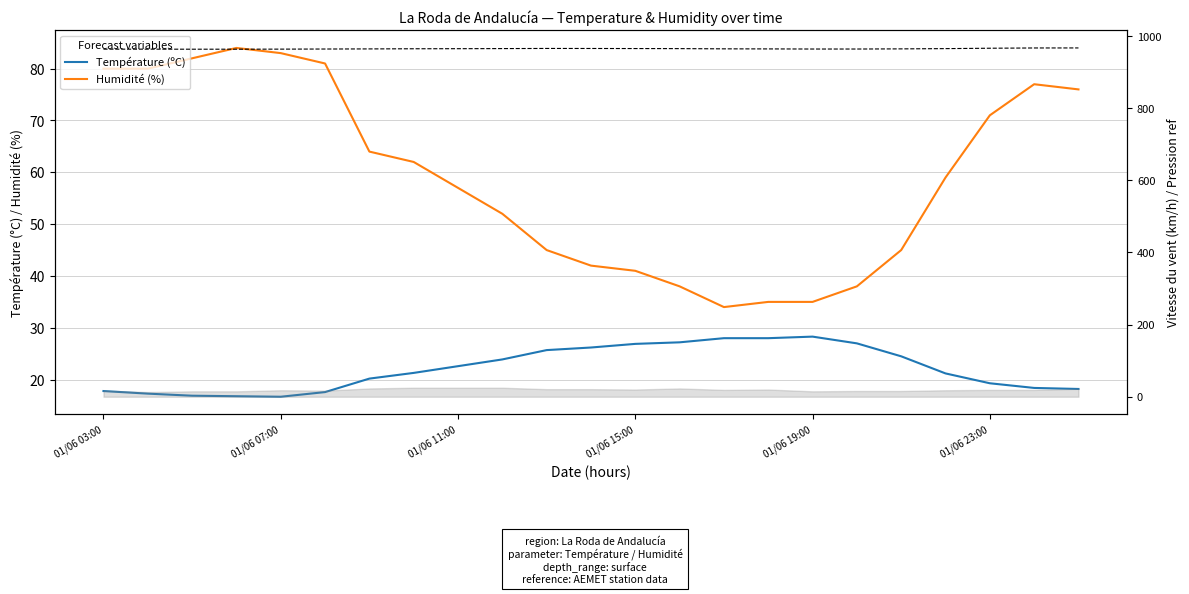

True or false: Pression (hPa) and Humidité (%) intersect in this chart.

False